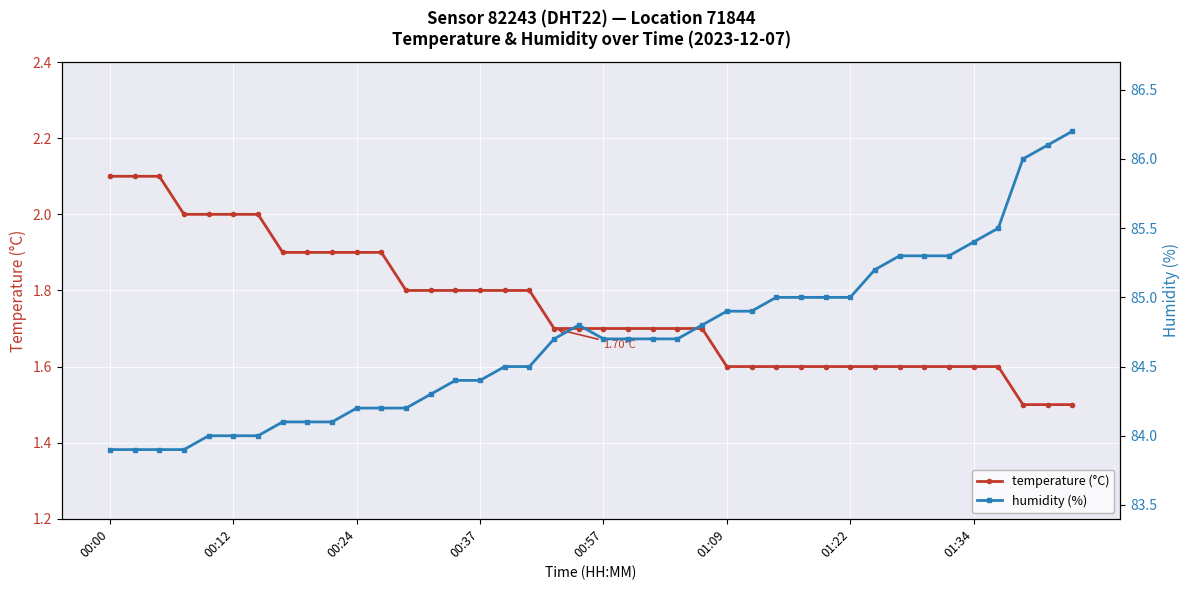

Between 17 and 00:24, which is larger?

00:24